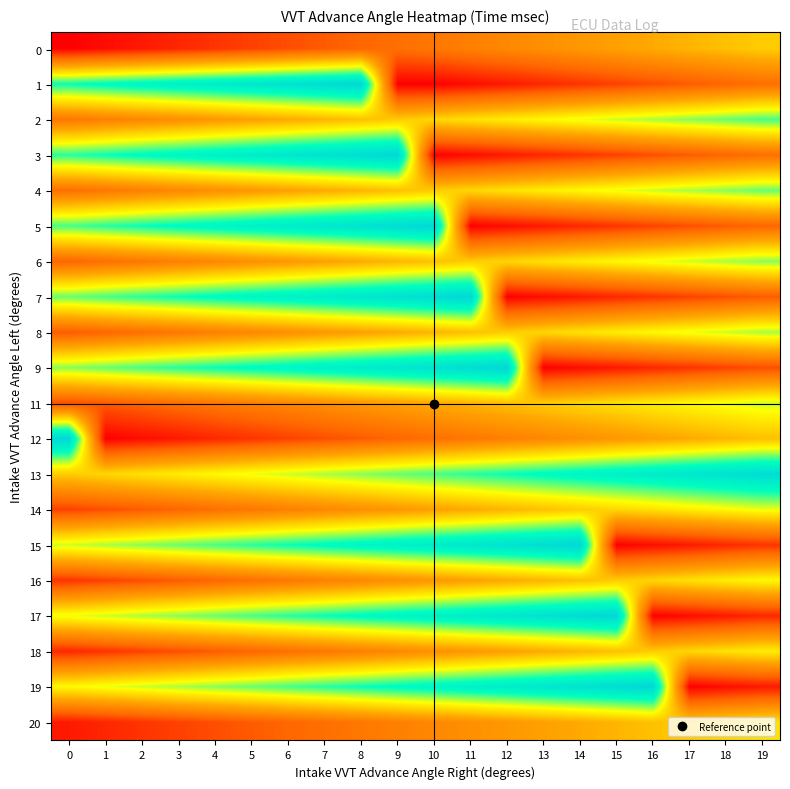

At 6, list the series in order from largest to smallest.

1, 3, 5, 7, 9, 15, 17, 19, 13, 2, 4, 6, 8, 11, 14, 16, 18, 20, 0, 12